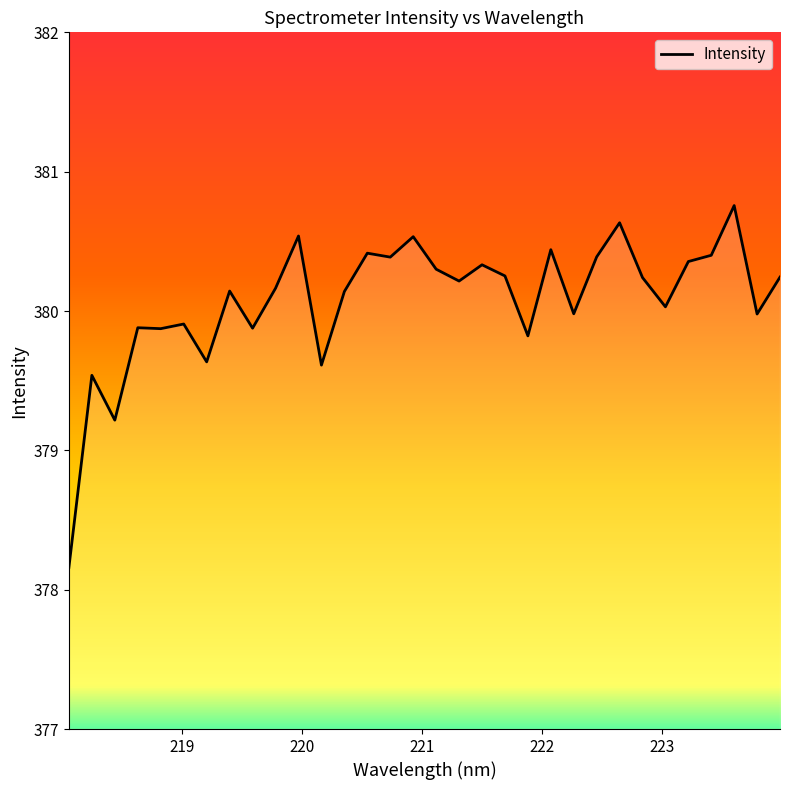

What is the minimum value shown in the chart?

378.2